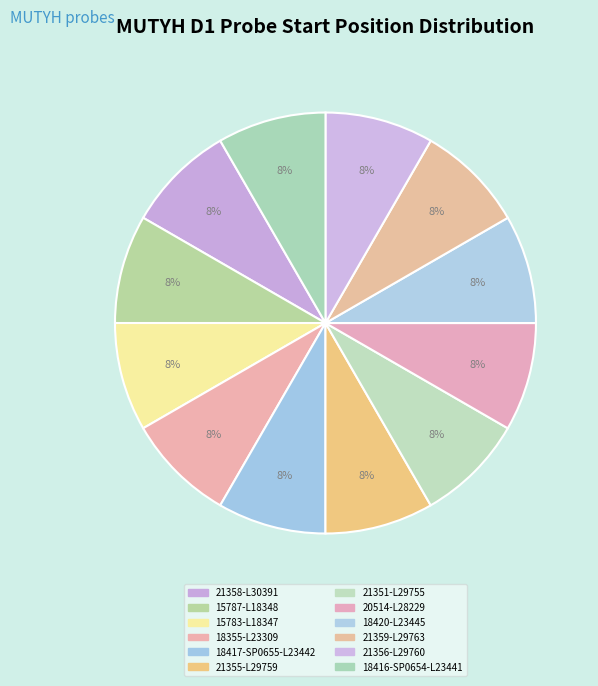

How many slices are in this pie chart?

12